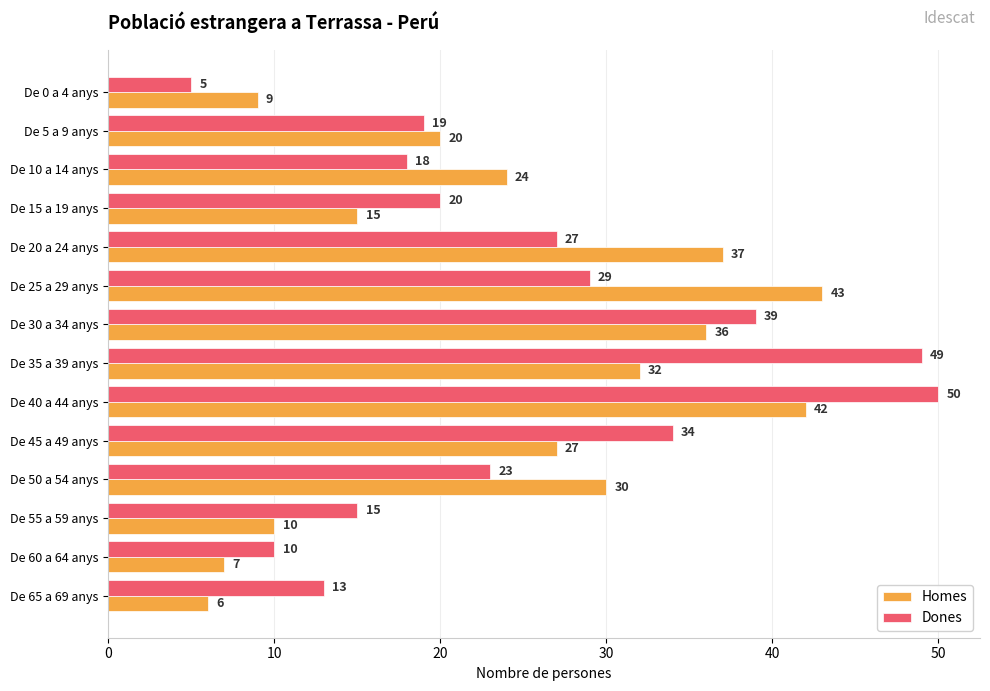

What is the difference between the highest and lowest values at De 55 a 59 anys?

5